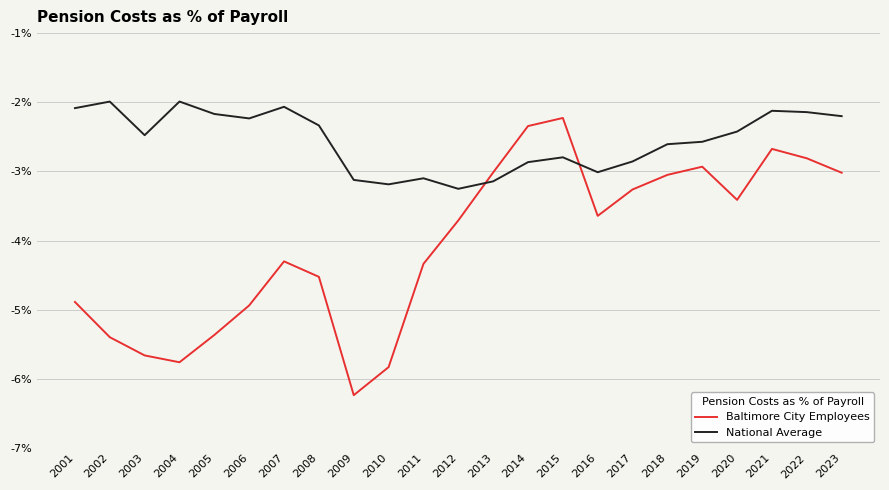

What is the difference between the maximum and minimum values in the Baltimore City Employees series?

4.0